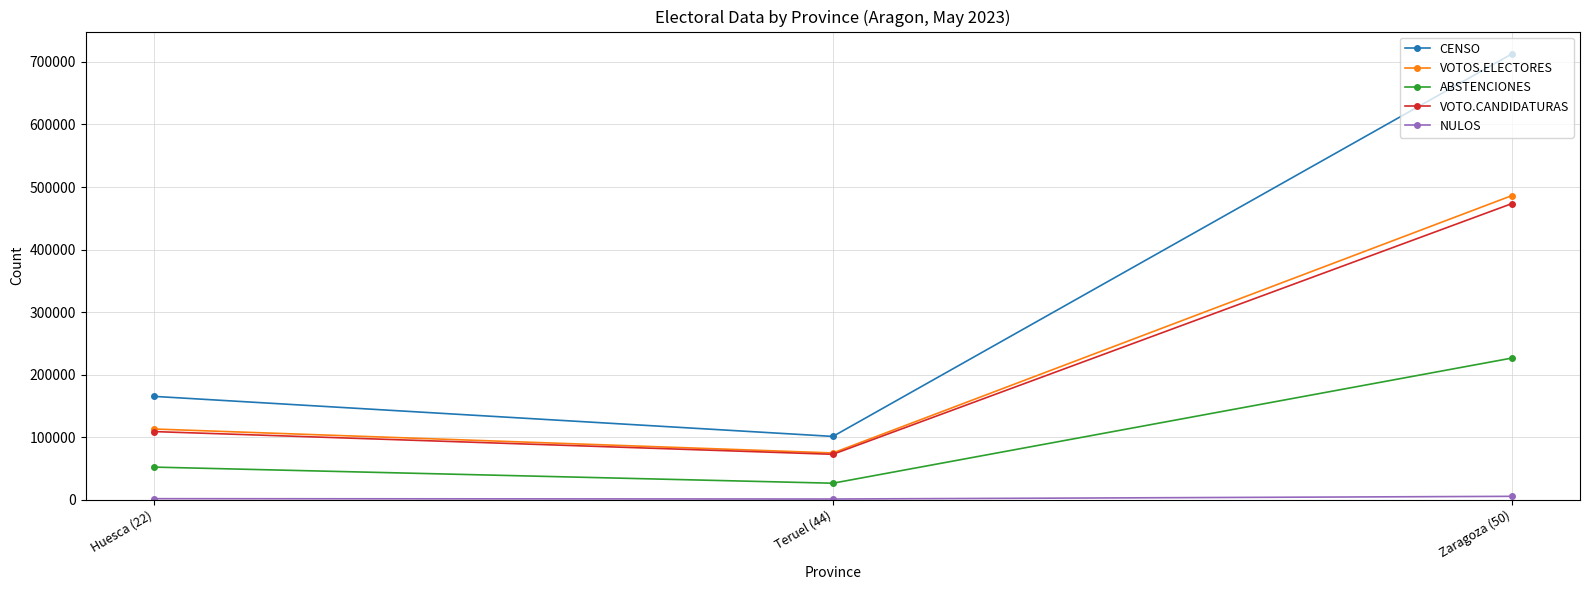

At which label is VOTOS.ELECTORES closest to 280603?

Huesca (22)